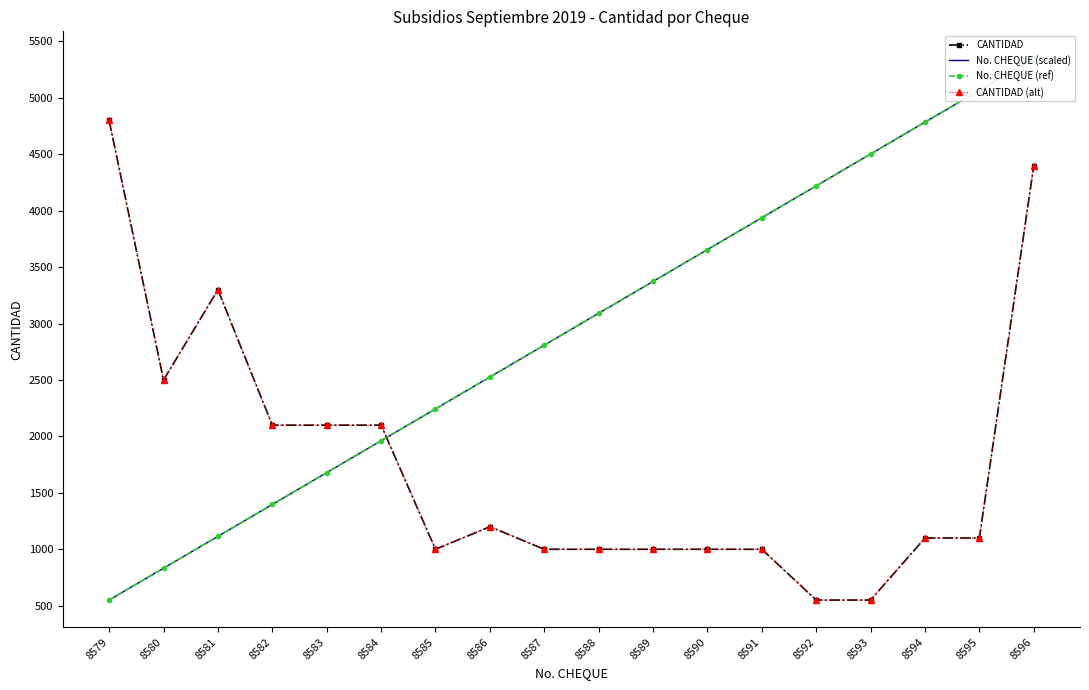

Reading left to right, extract all data points from this chart.

CANTIDAD: 8579=4800.0	8580=2500.0	8581=3300.0	8582=2100.0	8583=2100.0	8584=2100.0	8585=1000.0	8586=1200.0	8587=1000.0	8588=1000.0	8589=1000.0	8590=1000.0	8591=1000.0	8592=550.0	8593=550.0	8594=1100.0	8595=1100.0	8596=4400.0
No. CHEQUE (scaled): 8579=550.0	8580=832.4	8581=1114.7	8582=1397.1	8583=1679.4	8584=1961.8	8585=2244.1	8586=2526.5	8587=2808.8	8588=3091.2	8589=3373.5	8590=3655.9	8591=3938.2	8592=4220.6	8593=4502.9	8594=4785.3	8595=5067.6	8596=5350.0
No. CHEQUE (ref): 8579=550.0	8580=832.4	8581=1114.7	8582=1397.1	8583=1679.4	8584=1961.8	8585=2244.1	8586=2526.5	8587=2808.8	8588=3091.2	8589=3373.5	8590=3655.9	8591=3938.2	8592=4220.6	8593=4502.9	8594=4785.3	8595=5067.6	8596=5350.0
CANTIDAD (alt): 8579=4800.0	8580=2500.0	8581=3300.0	8582=2100.0	8583=2100.0	8584=2100.0	8585=1000.0	8586=1200.0	8587=1000.0	8588=1000.0	8589=1000.0	8590=1000.0	8591=1000.0	8592=550.0	8593=550.0	8594=1100.0	8595=1100.0	8596=4400.0